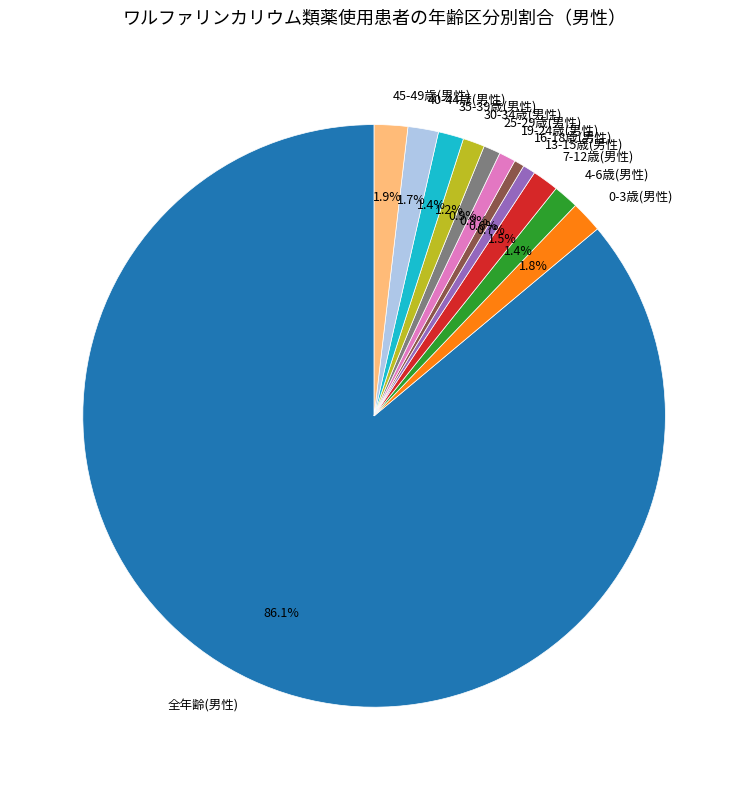

Which category has the biggest portion of the pie?

全年齢(男性)